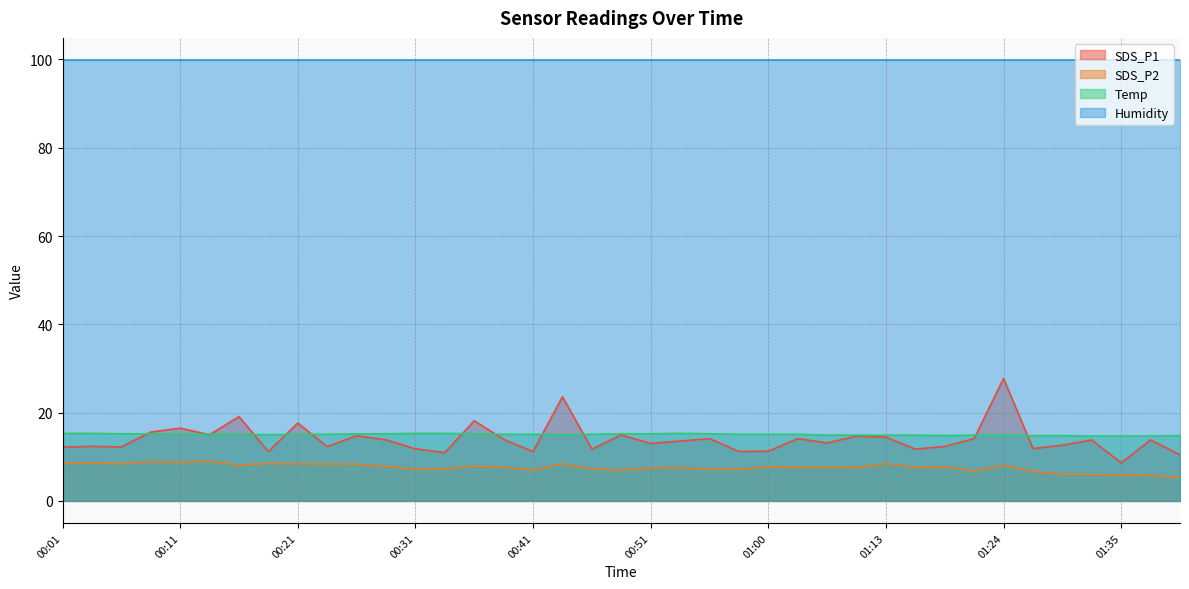

Where is the first local minimum for SDS_P2?

00:06